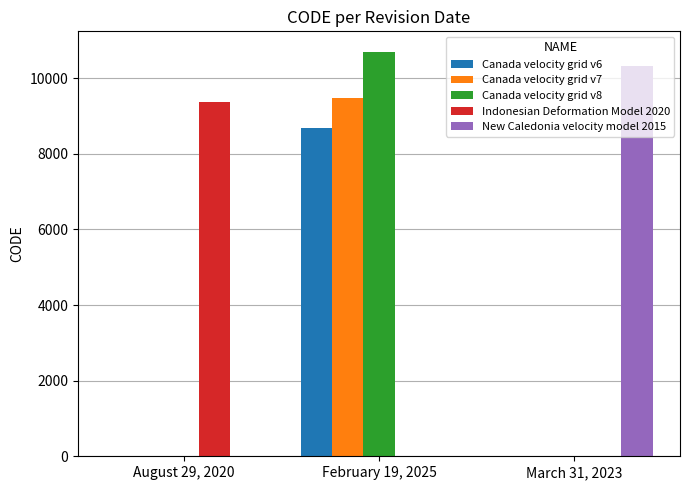

Reading right to left, list all the values displayed in this chart.

Canada velocity grid v6: 0	8676	0
Canada velocity grid v7: 0	9483	0
Canada velocity grid v8: 0	10707	0
Indonesian Deformation Model 2020: 0	0	9375
New Caledonia velocity model 2015: 10323	0	0